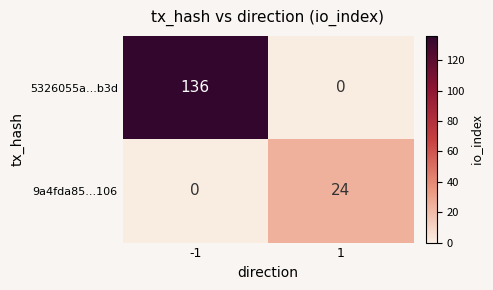

The value of 9a4fda85...106 at -1 is 14. True or false?

False